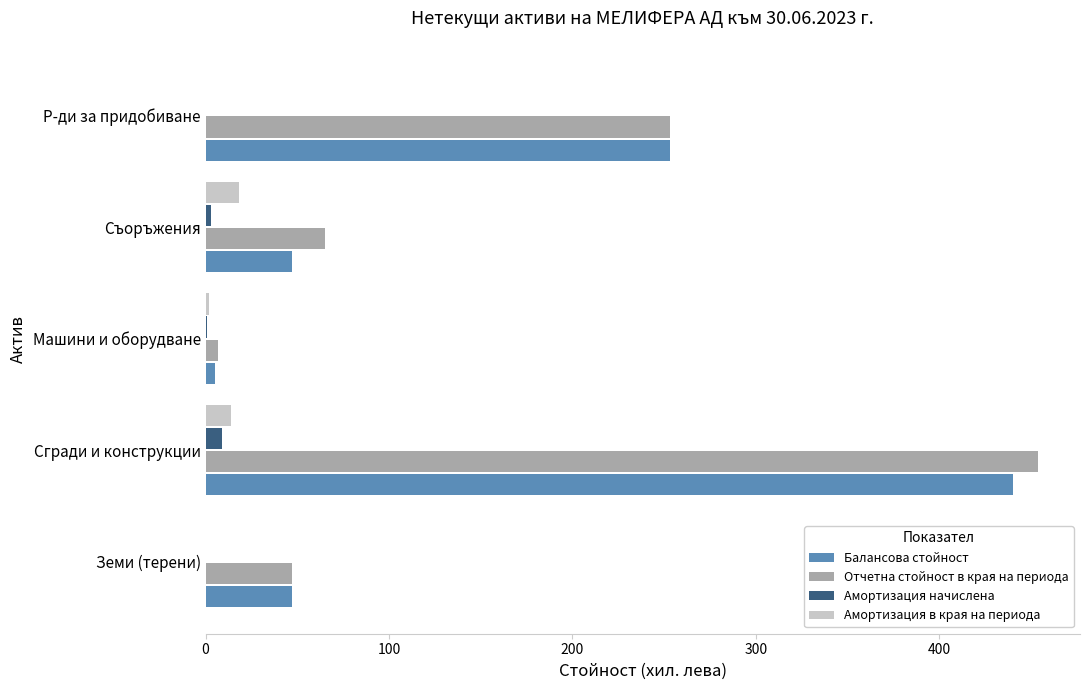

The value of Амортизация начислена at Р-ди за придобиване is 0. True or false?

True